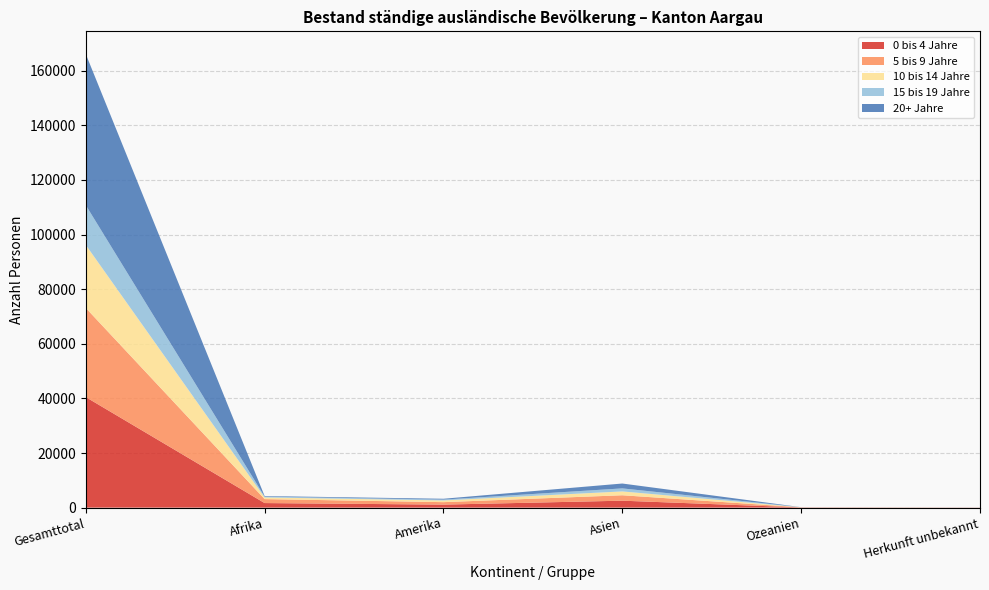

Reading left to right, list all the values displayed in this chart.

0 bis 4 Jahre: Gesamttotal=40483	Afrika=1671	Amerika=1103	Asien=2542	Ozeanien=65	Herkunft unbekannt=28
5 bis 9 Jahre: Gesamttotal=32648	Afrika=1452	Amerika=903	Asien=1989	Ozeanien=48	Herkunft unbekannt=25
10 bis 14 Jahre: Gesamttotal=23083	Afrika=612	Amerika=625	Asien=1405	Ozeanien=23	Herkunft unbekannt=8
15 bis 19 Jahre: Gesamttotal=14559	Afrika=289	Amerika=312	Asien=1110	Ozeanien=12	Herkunft unbekannt=13
20+ Jahre: Gesamttotal=55352	Afrika=213	Amerika=309	Asien=1781	Ozeanien=16	Herkunft unbekannt=5